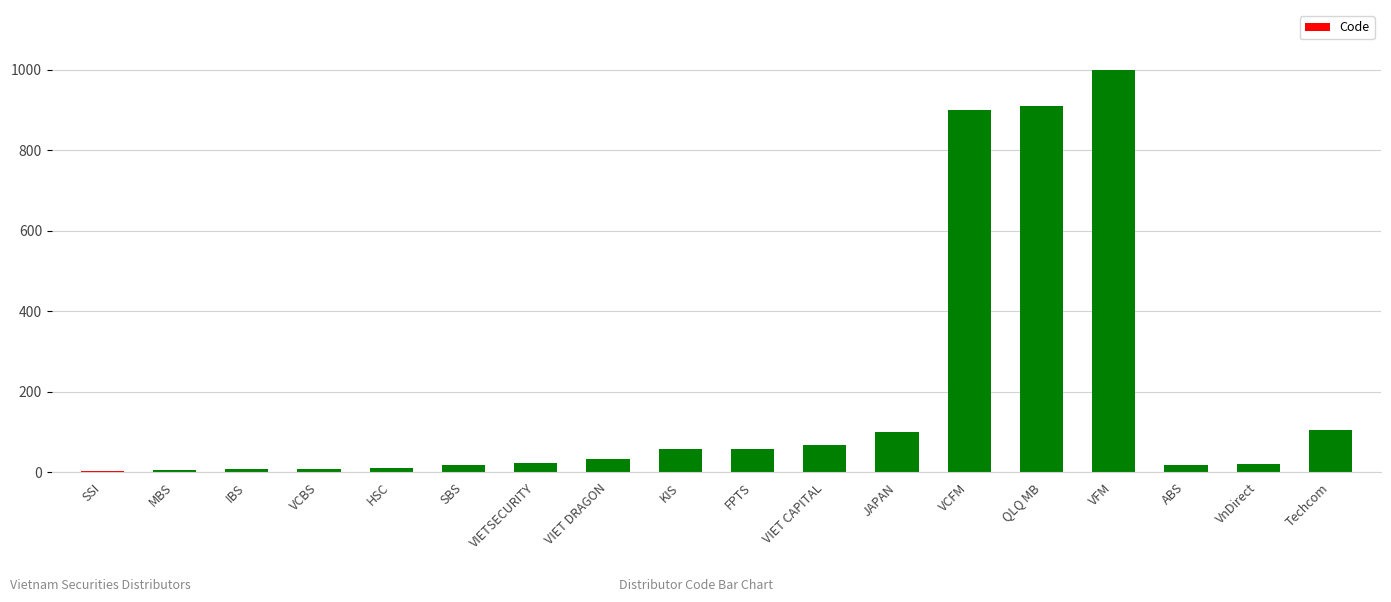

What is the ratio of the value at VFM to the value at MBS?

199.8